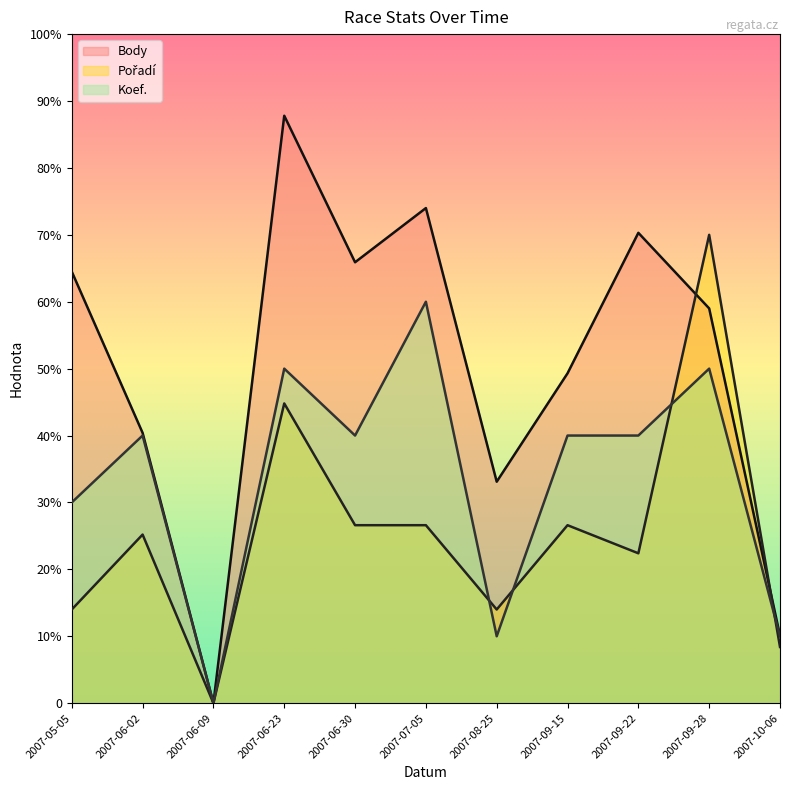

Rank the categories by Pořadí value from lowest to highest.

2007-06-09, 2007-10-06, 2007-05-05, 2007-08-25, 2007-09-22, 2007-06-02, 2007-06-30, 2007-07-05, 2007-09-15, 2007-06-23, 2007-09-28